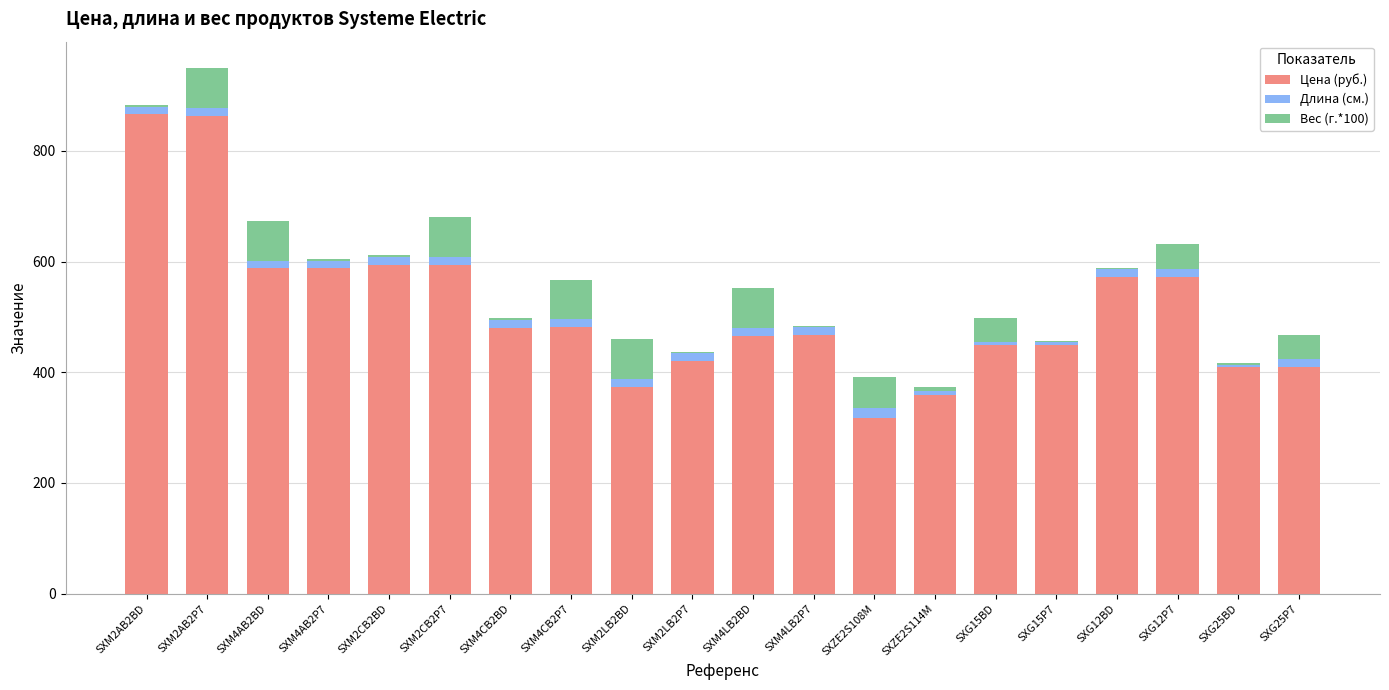

At which category is the sum across all series the highest?

SXM2AB2P7